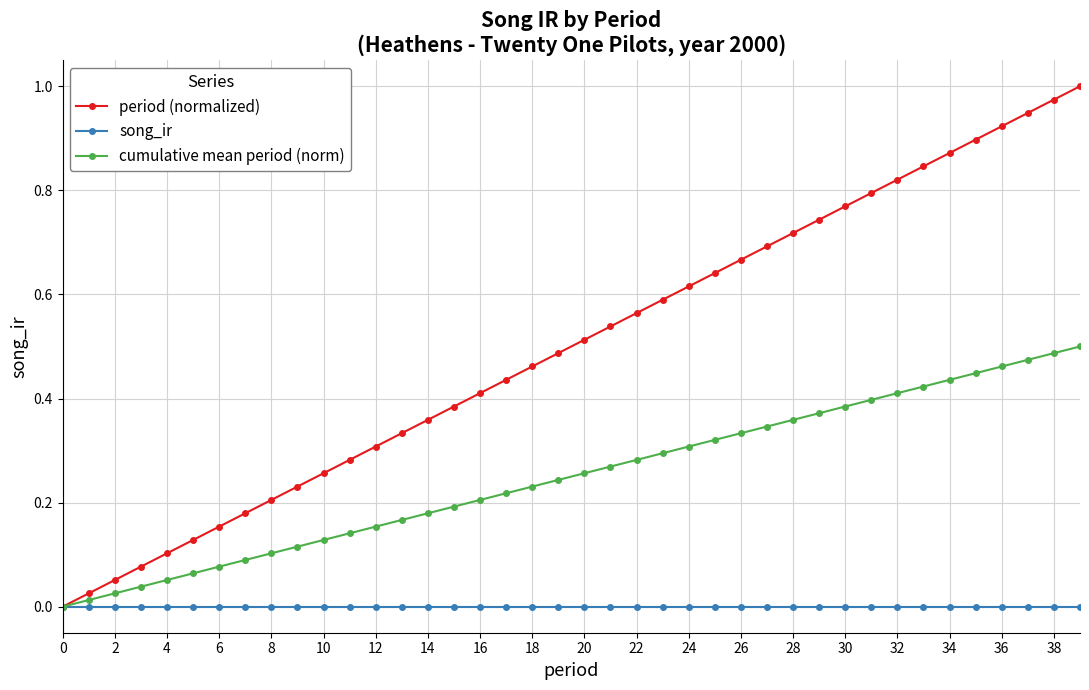

True or false: period (normalized) has more than 2 points higher than both neighbors.

False